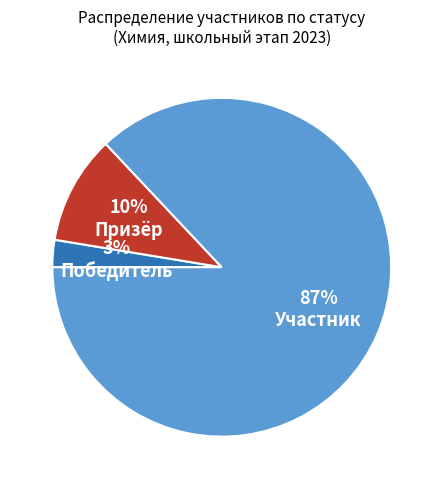

Combined, do Победитель and Призёр account for over 50%?

No